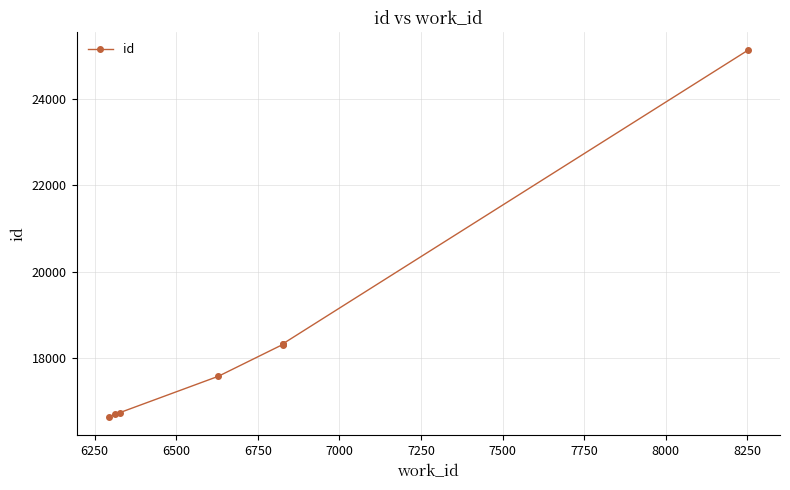

Does the chart display data point markers on the line(s)?

Yes